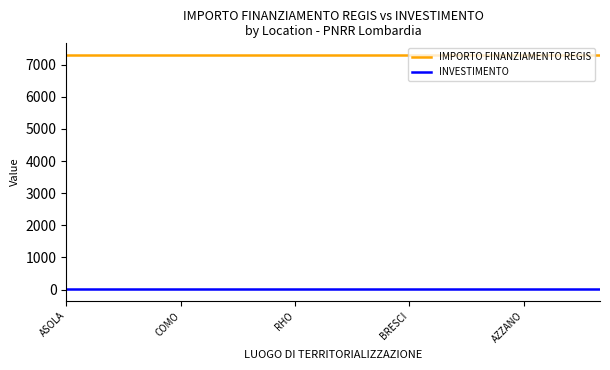

List the series in order of their overall mean, highest first.

IMPORTO FINANZIAMENTO REGIS, INVESTIMENTO